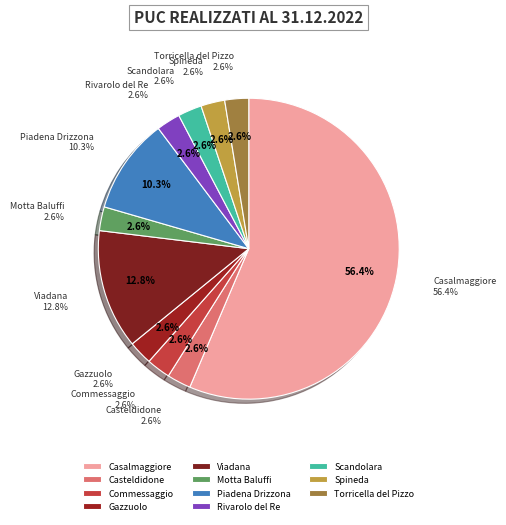

Which slice represents more than half of the pie?

Casalmaggiore